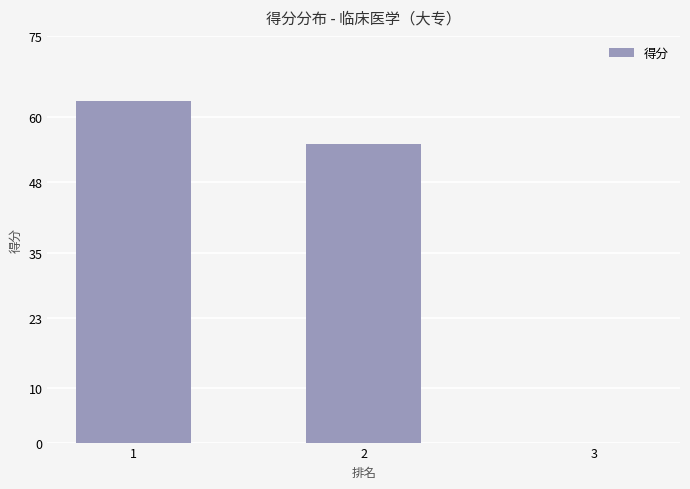

Reading left to right, list all the values displayed in this chart.

1=63	2=55	3=0